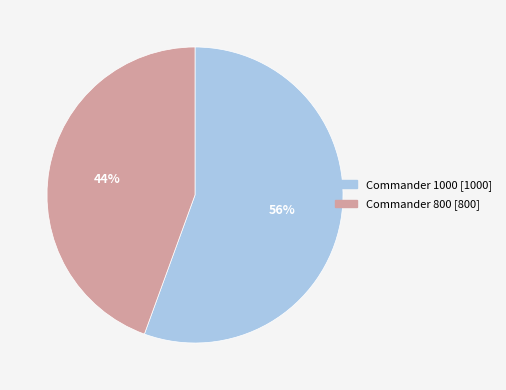

Does Commander 1000 represent more than half of the total?

Yes